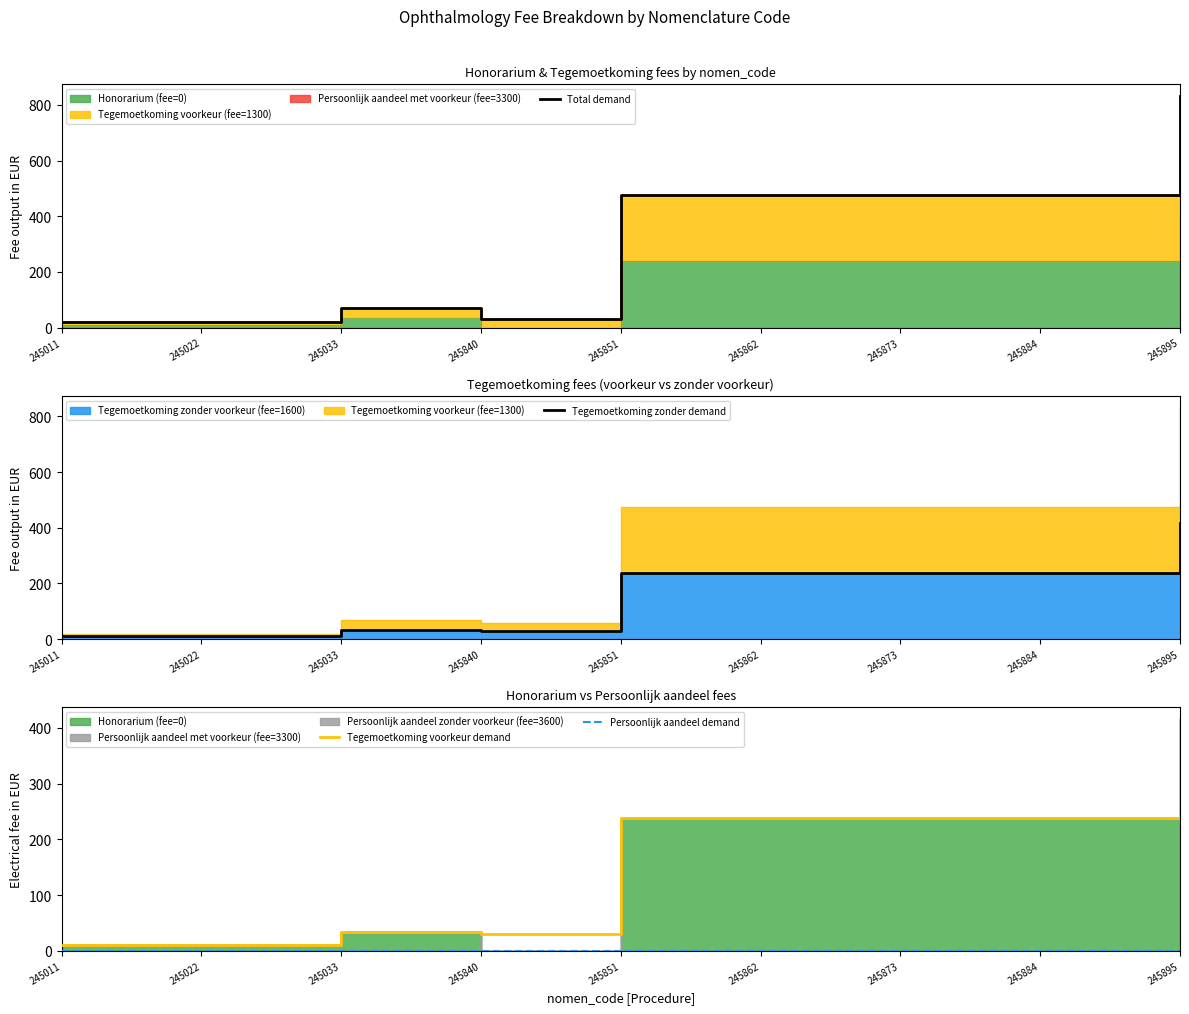

Reading left to right, what are all the values shown in this chart?

Total demand: 19.7	19.7	68.8	29.5	475.4	475.4	475.4	475.4	832.0
Tegemoetkoming zonder demand: 9.8	9.8	34.4	29.5	237.7	237.7	237.7	237.7	416.0
Tegemoetkoming voorkeur demand: 9.8	9.8	34.4	29.5	237.7	237.7	237.7	237.7	416.0
Persoonlijk aandeel demand: 0.0	0.0	0.0	0.0	0.0	0.0	0.0	0.0	0.0